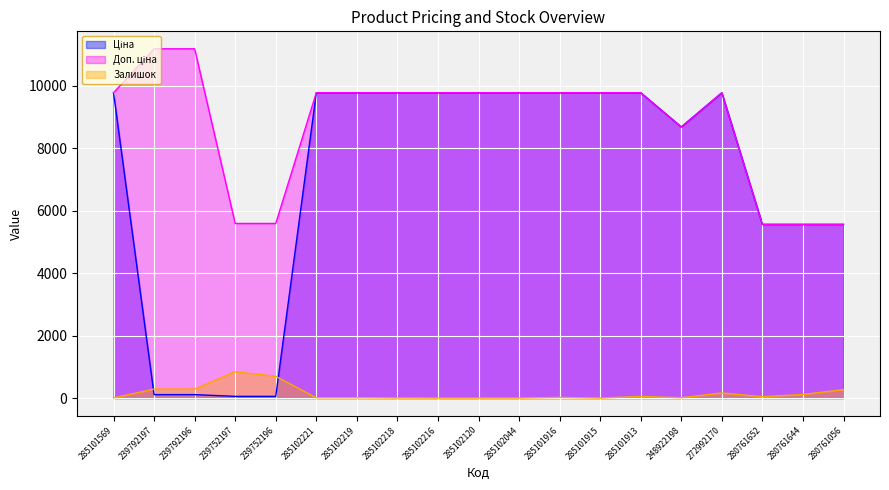

What value does the Доп. ціна series have at 239752196?

5591.0